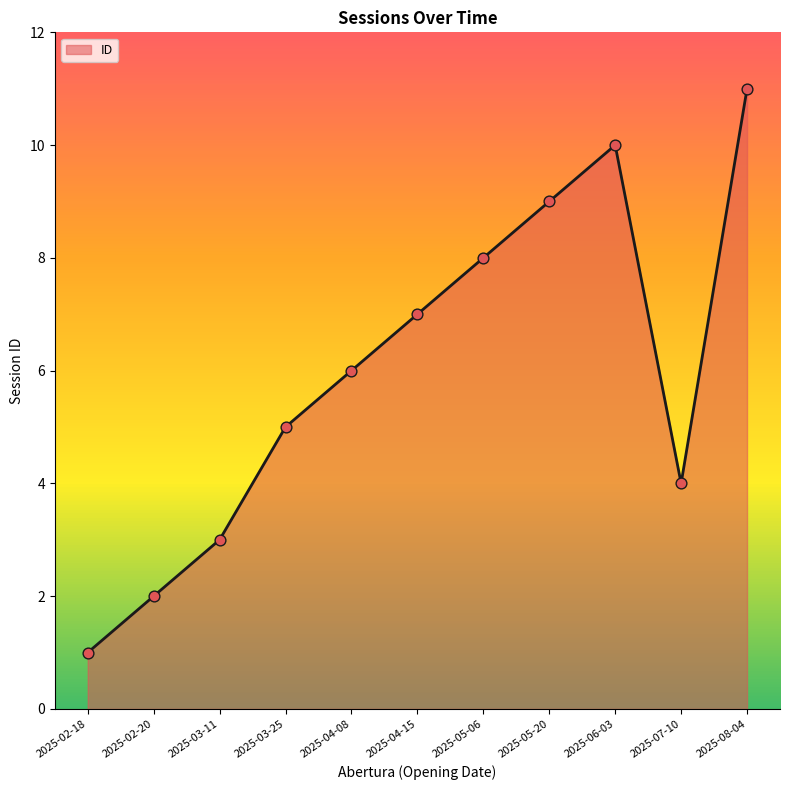

What is the change in value from 2025-02-18 to 2025-03-11?

+2